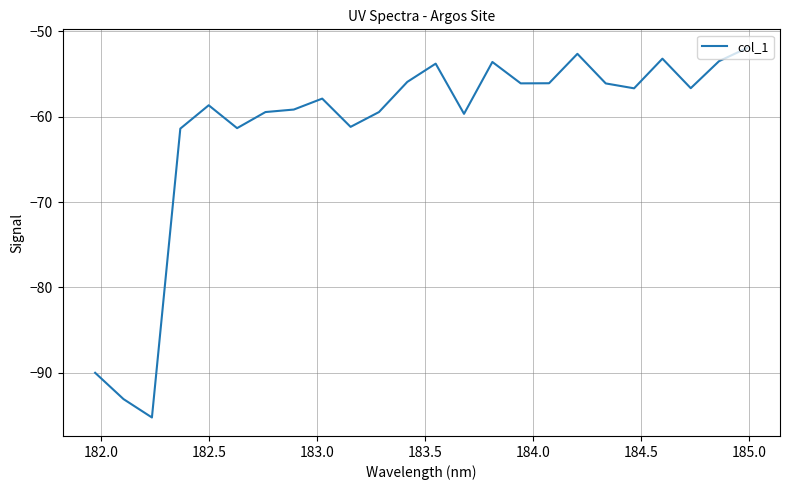

What is the difference between the maximum and minimum values?

43.3